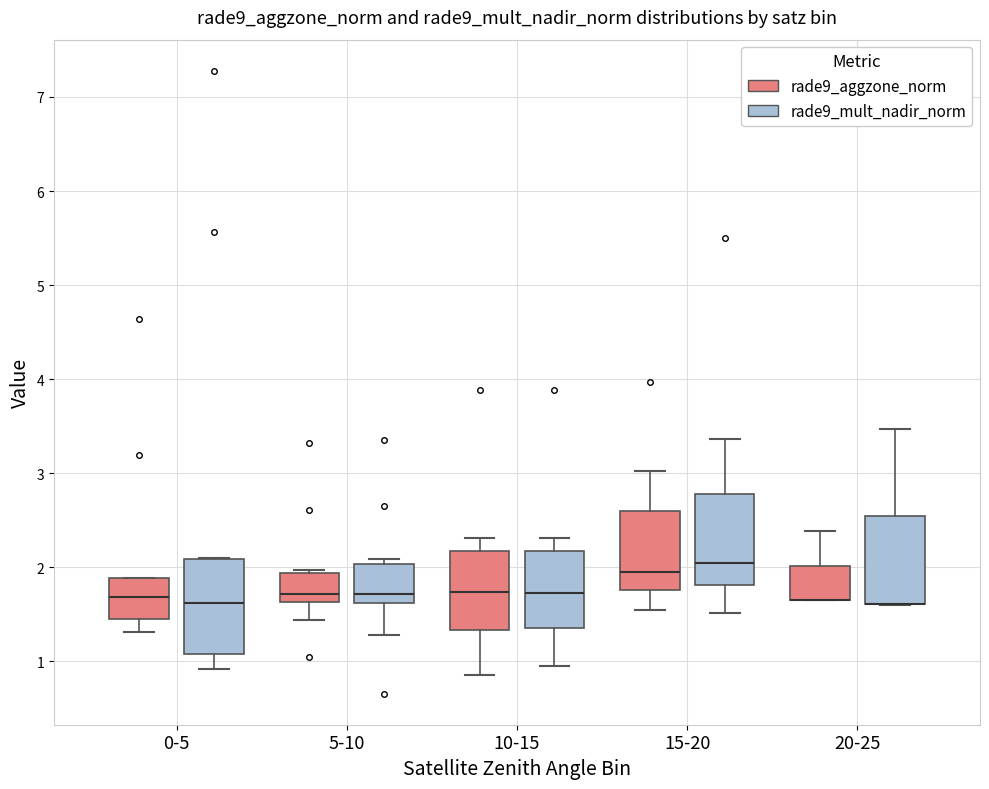

Reading left to right, read every box against the y-axis: the position of its median line, the range the box covers, and the ends of its whiskers. The values are not printed on the chart, so give them approximately, as read against the axis.

0-5 (rade9_aggzone_norm): median 1.7, box 1.5 to 1.9, whiskers 1.3 to 1.9
0-5 (rade9_mult_nadir_norm): median 1.6, box 1.1 to 2.1, whiskers 0.9 to 2.1
5-10 (rade9_aggzone_norm): median 1.7, box 1.6 to 1.9, whiskers 1.4 to 2.0
5-10 (rade9_mult_nadir_norm): median 1.7, box 1.6 to 2.0, whiskers 1.3 to 2.1
10-15 (rade9_aggzone_norm): median 1.7, box 1.3 to 2.2, whiskers 0.9 to 2.3
10-15 (rade9_mult_nadir_norm): median 1.7, box 1.4 to 2.2, whiskers 1.0 to 2.3
15-20 (rade9_aggzone_norm): median 2.0, box 1.8 to 2.6, whiskers 1.5 to 3.0
15-20 (rade9_mult_nadir_norm): median 2.0, box 1.8 to 2.8, whiskers 1.5 to 3.4
20-25 (rade9_aggzone_norm): median 1.7 (drawn on the box's lower edge), box 1.7 to 2.0, whiskers 1.6 to 2.4
20-25 (rade9_mult_nadir_norm): median 1.6 (drawn on the box's lower edge), box 1.6 to 2.5, whiskers 1.6 to 3.5